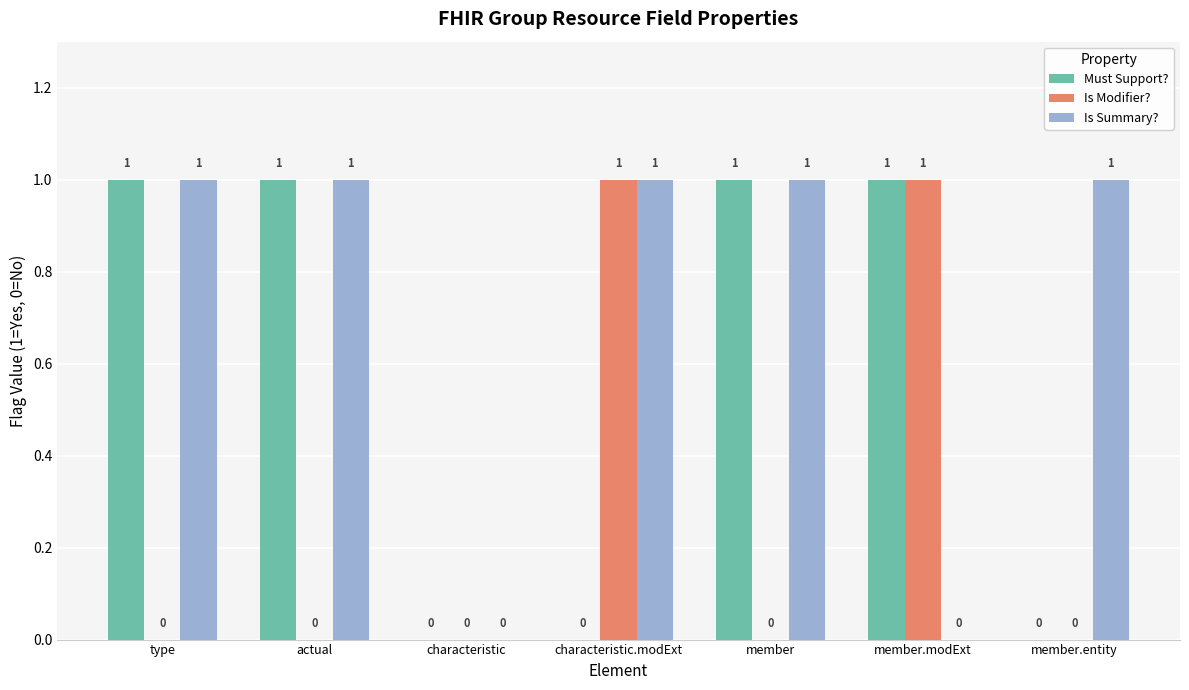

Between characteristic and member.entity, which series saw the biggest shift?

Is Summary?